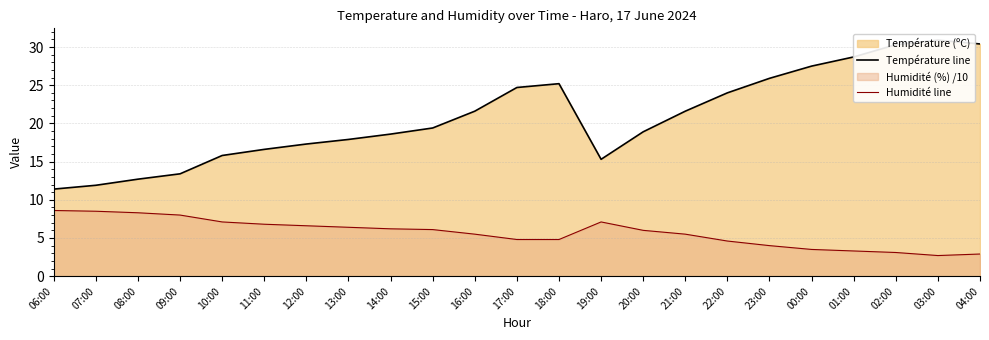

At which category does the chart reach its peak across all series?

03:00